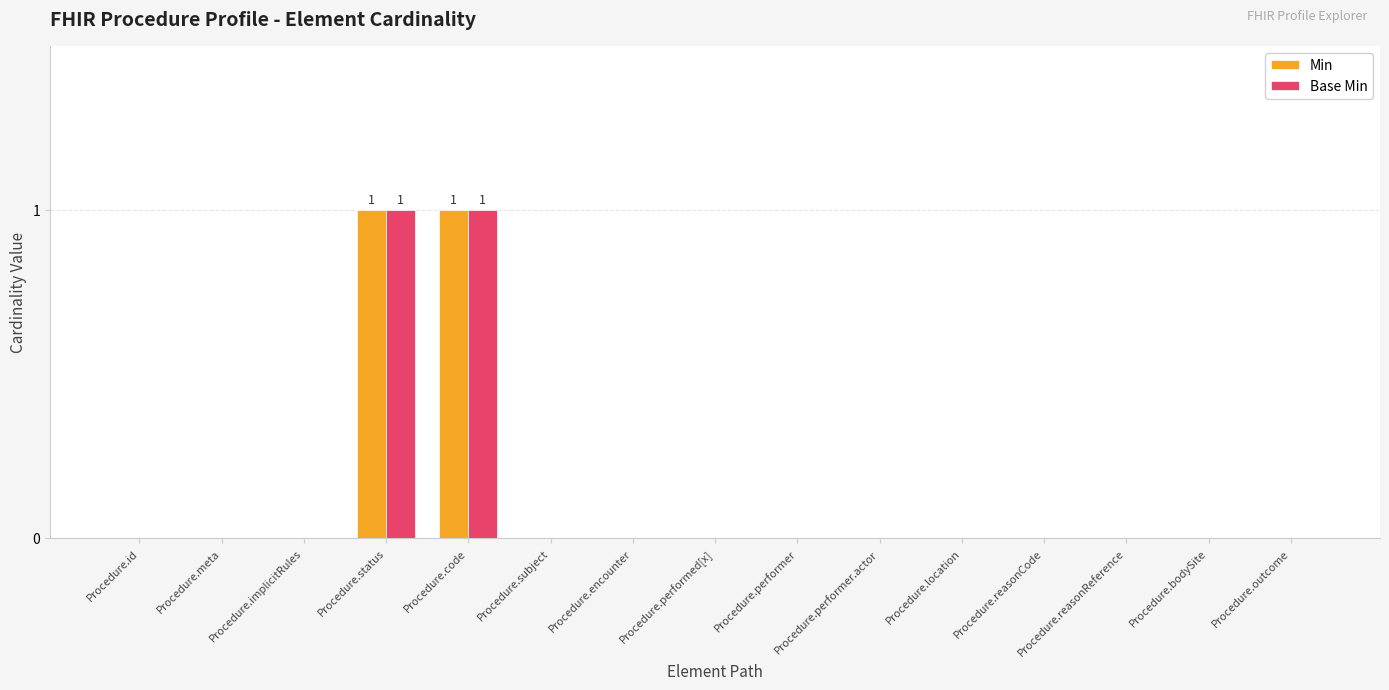

True or false: Min has a value of 2 at Procedure.status.

False